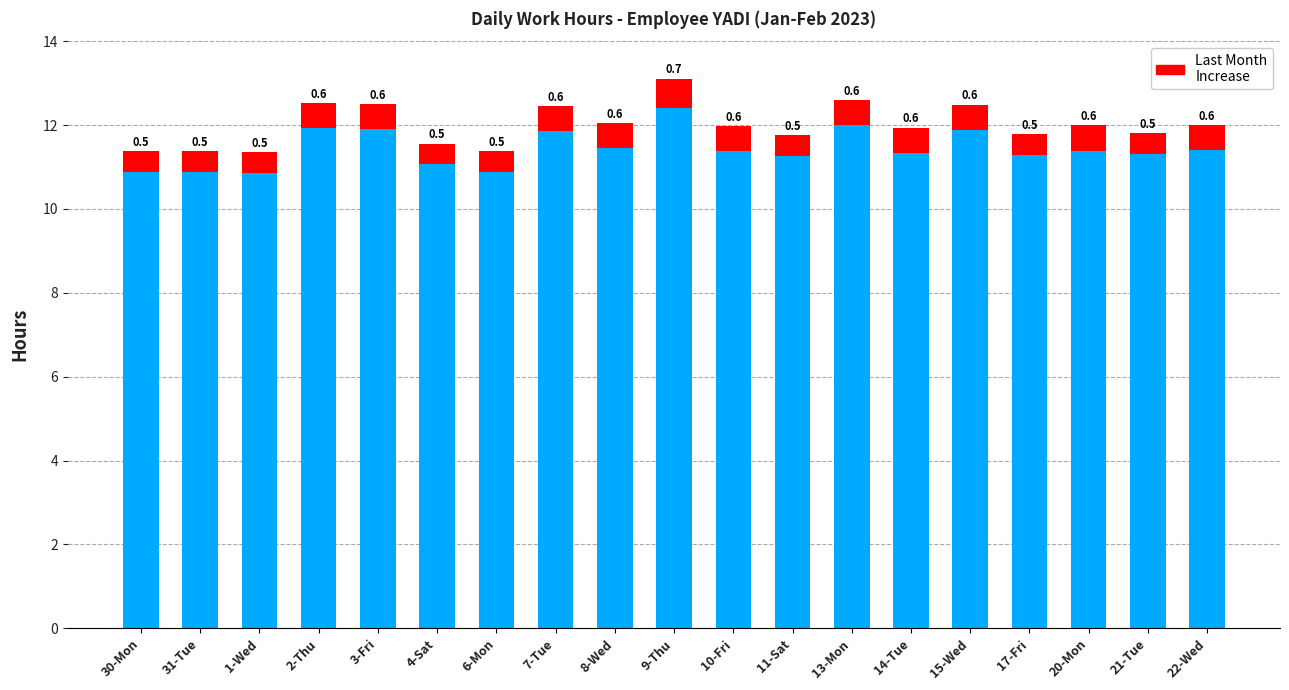

At which category is the sum across all series the highest?

9-Thu